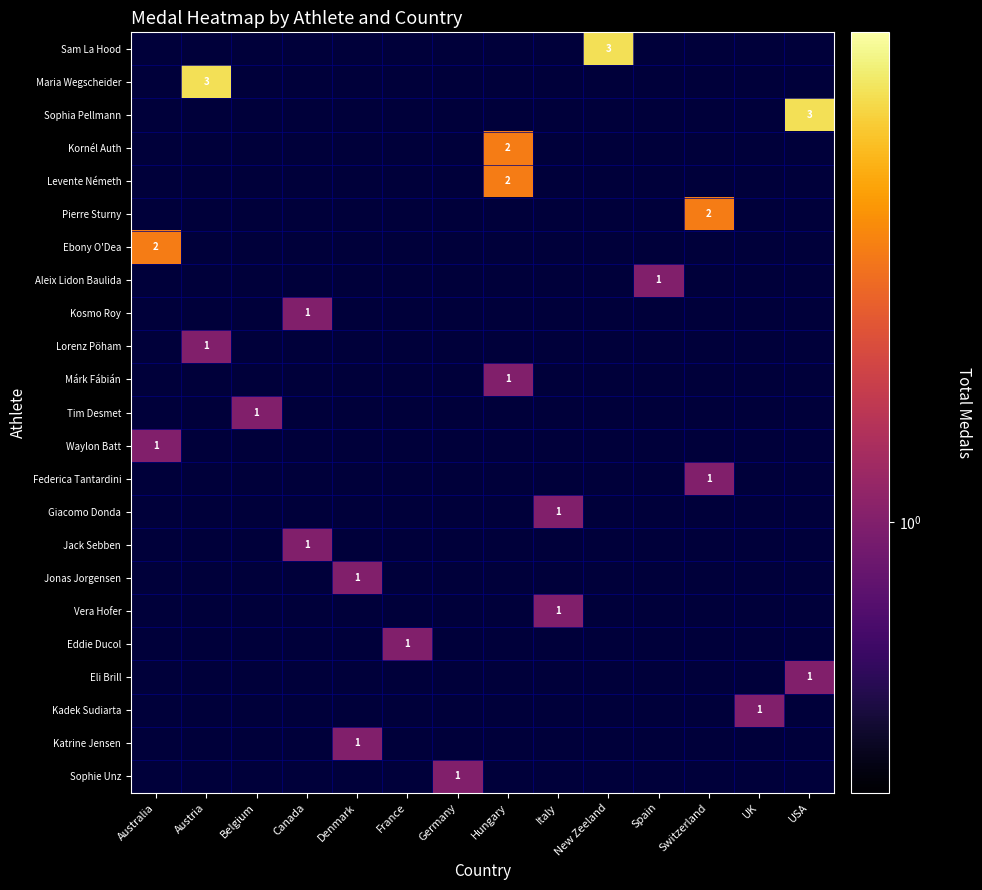

Which series has the largest total across all categories?

Sam La Hood